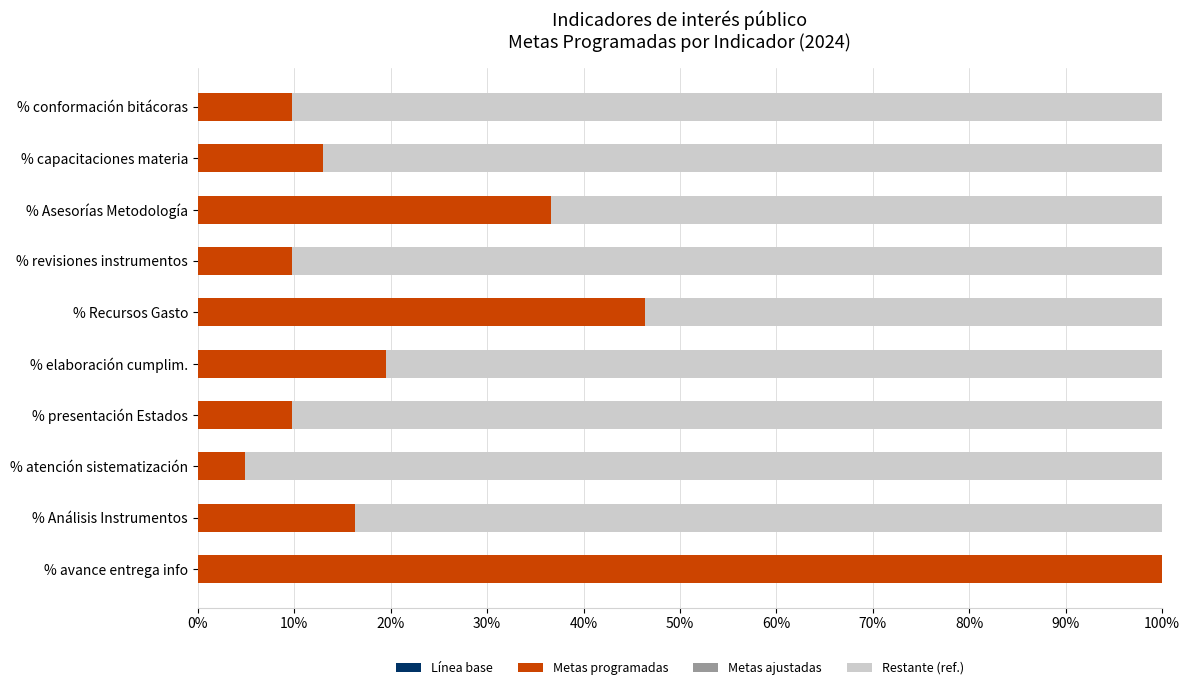

Where is Metas programadas nearest to the value 52?

% Recursos Gasto